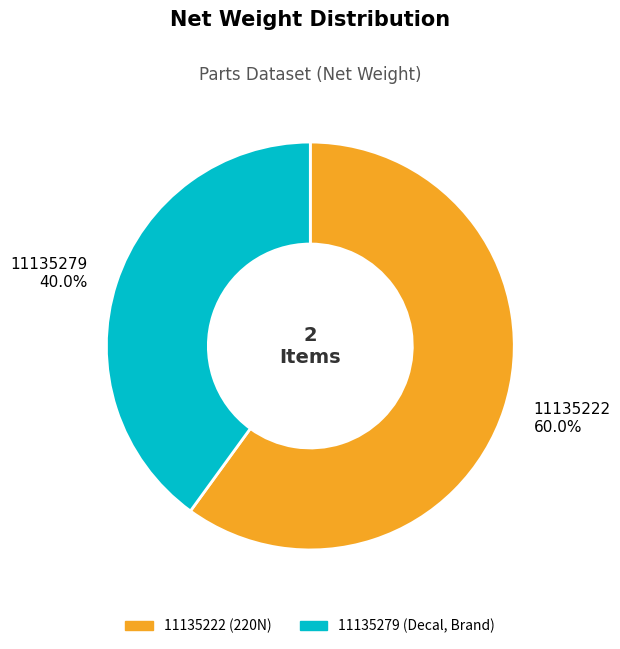

How many segments does this pie chart have?

2